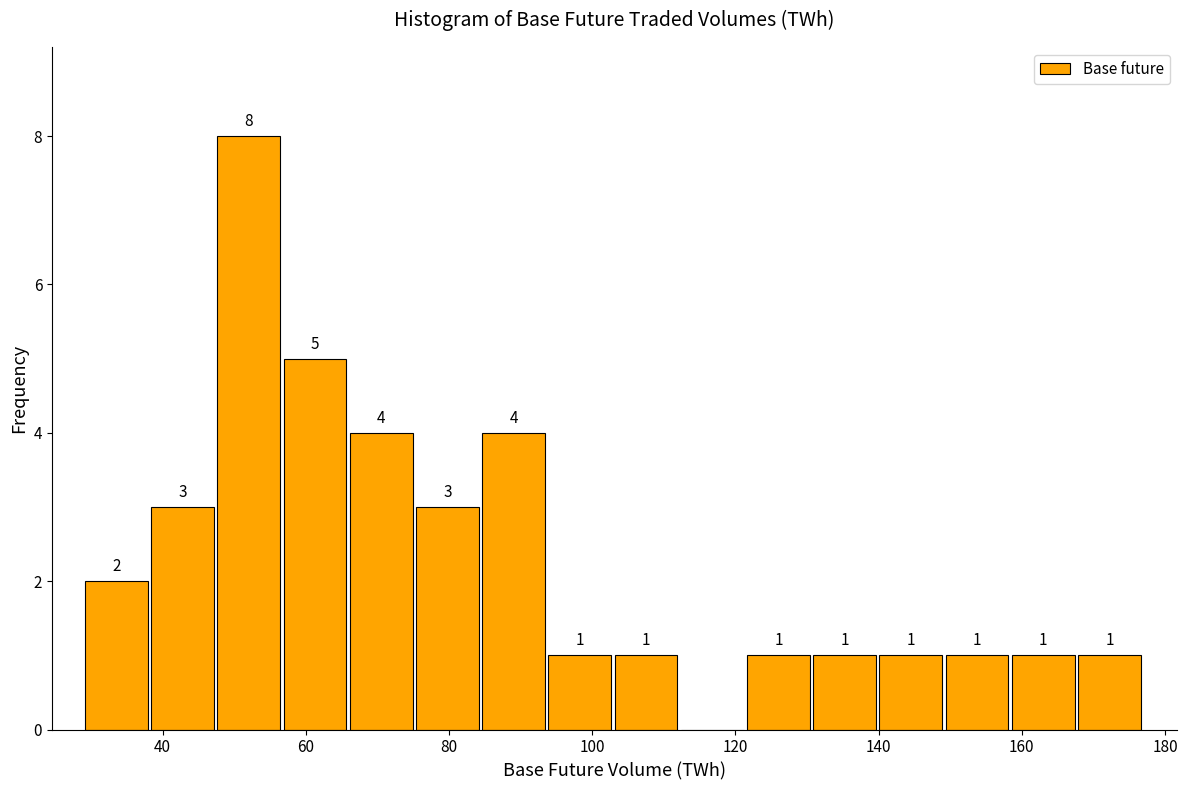

Which range on the x-axis has the tallest bar?

48 to 56